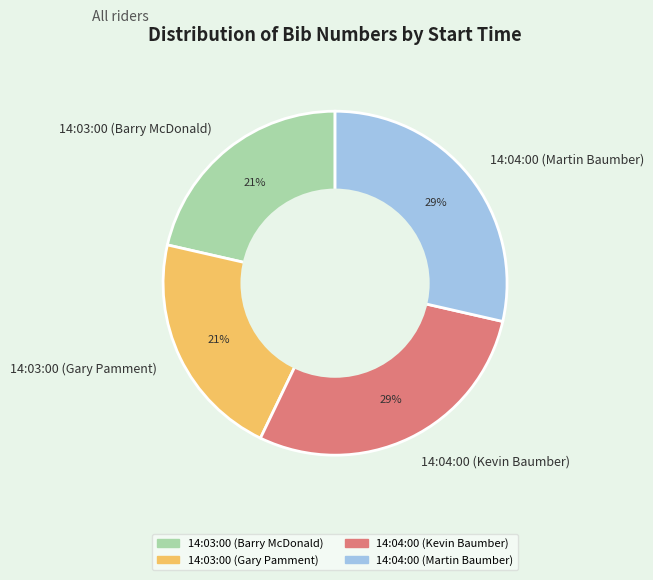

To the nearest percent, what is the average slice percentage?

25%